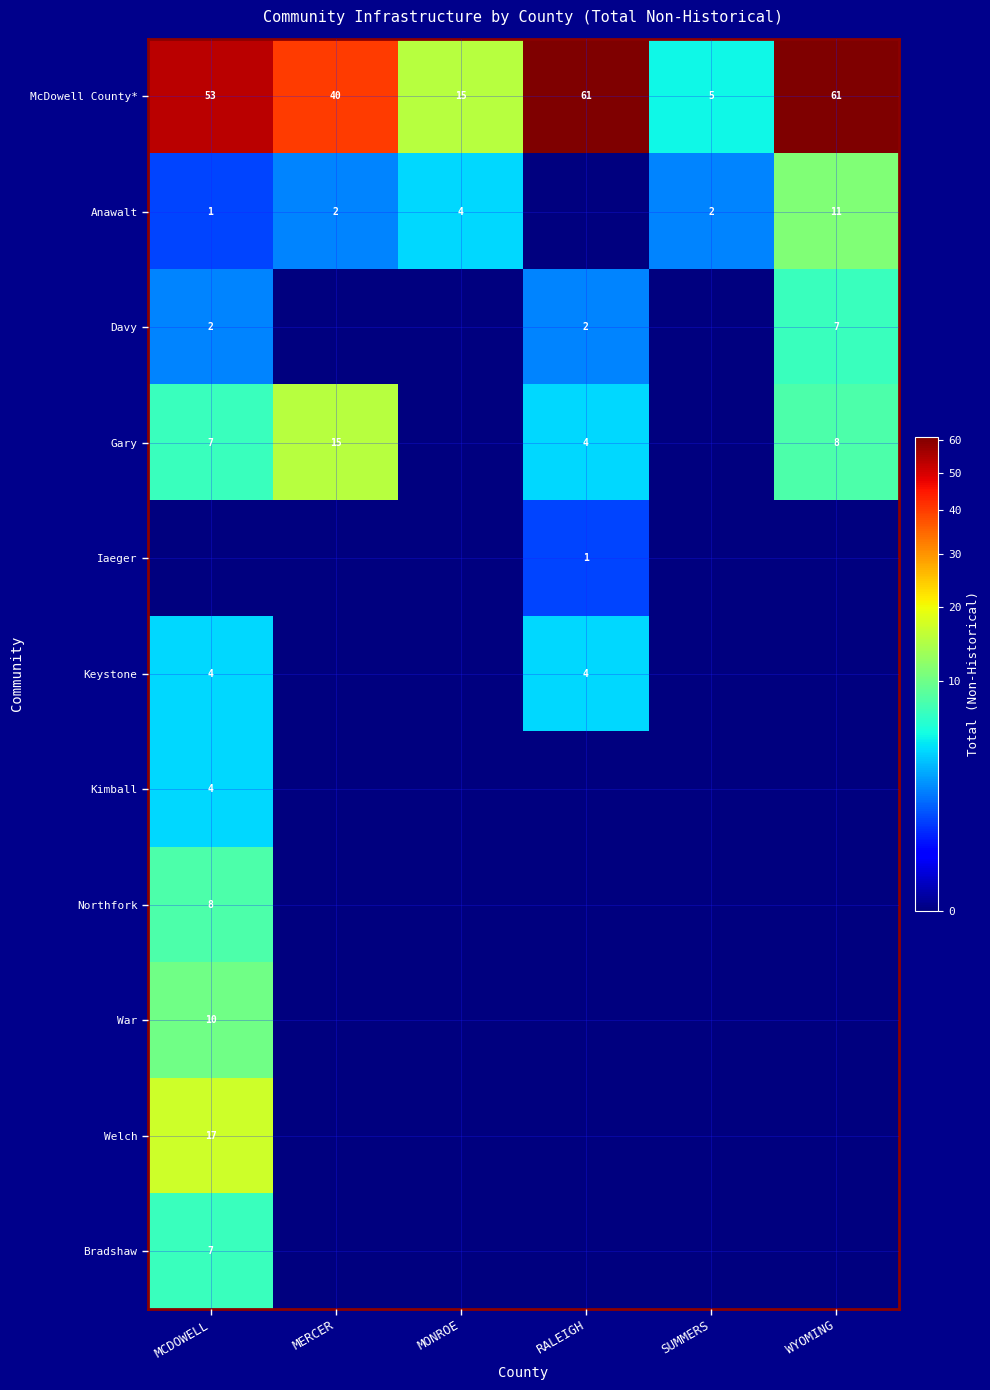

The value of Kimball at MCDOWELL is 4. True or false?

True